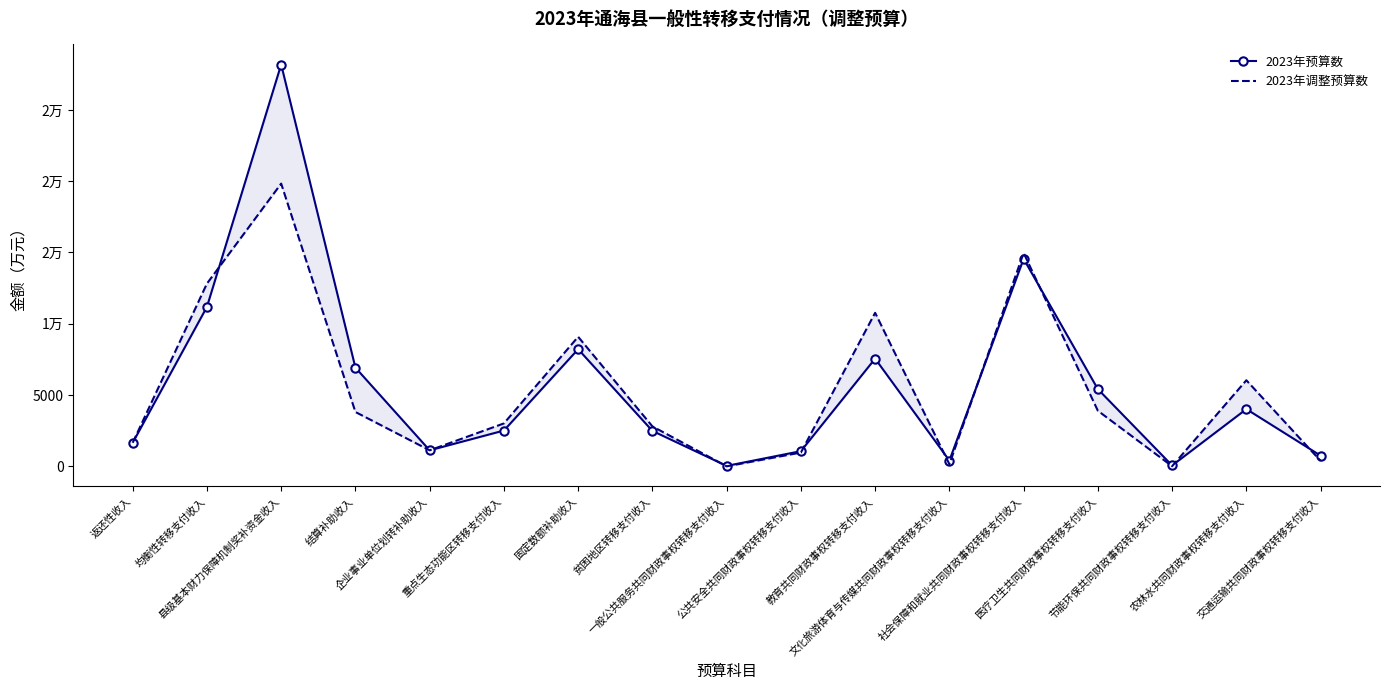

How many data points does each series have?

17